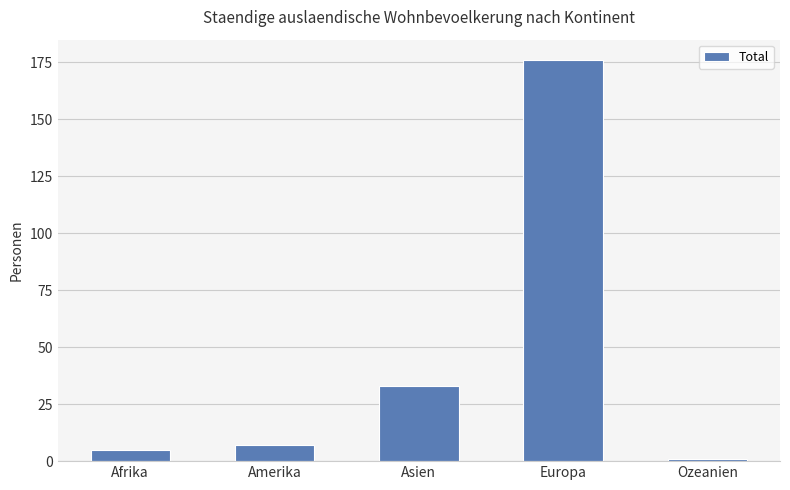

Reading left to right, transcribe all the data shown in this chart.

5	7	33	176	1